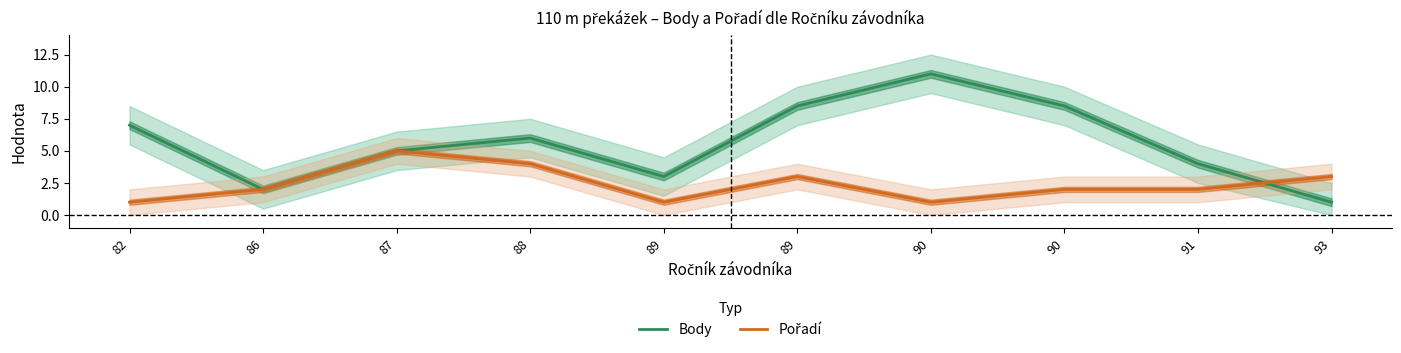

What is the difference between the maximum and minimum values in the Pořadí series?

4.0